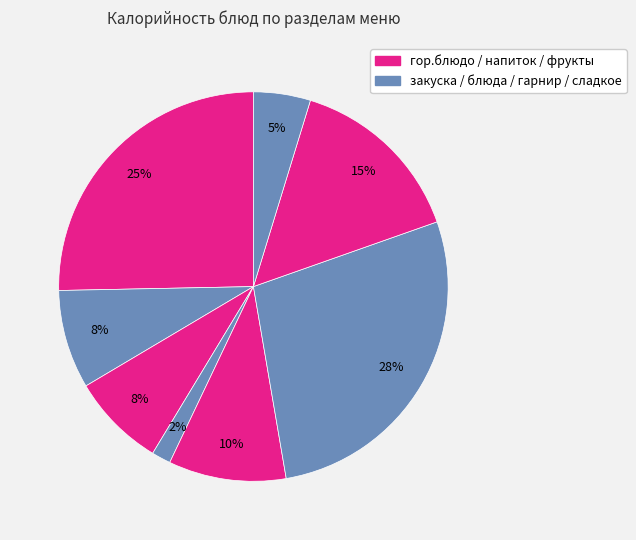

To the nearest percent, what is the difference between the largest and smallest slice percentages?

26%